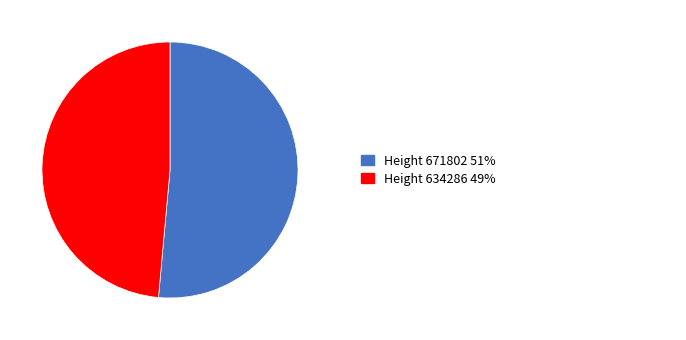

Does any single category account for the majority?

Yes